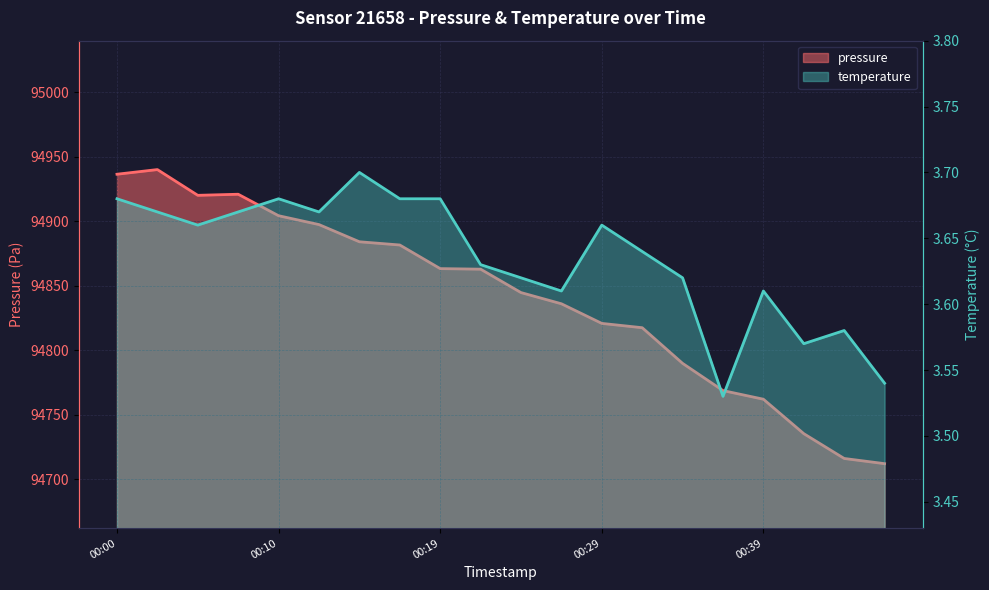

The value of pressure at 00:00 is 39923.4. True or false?

False